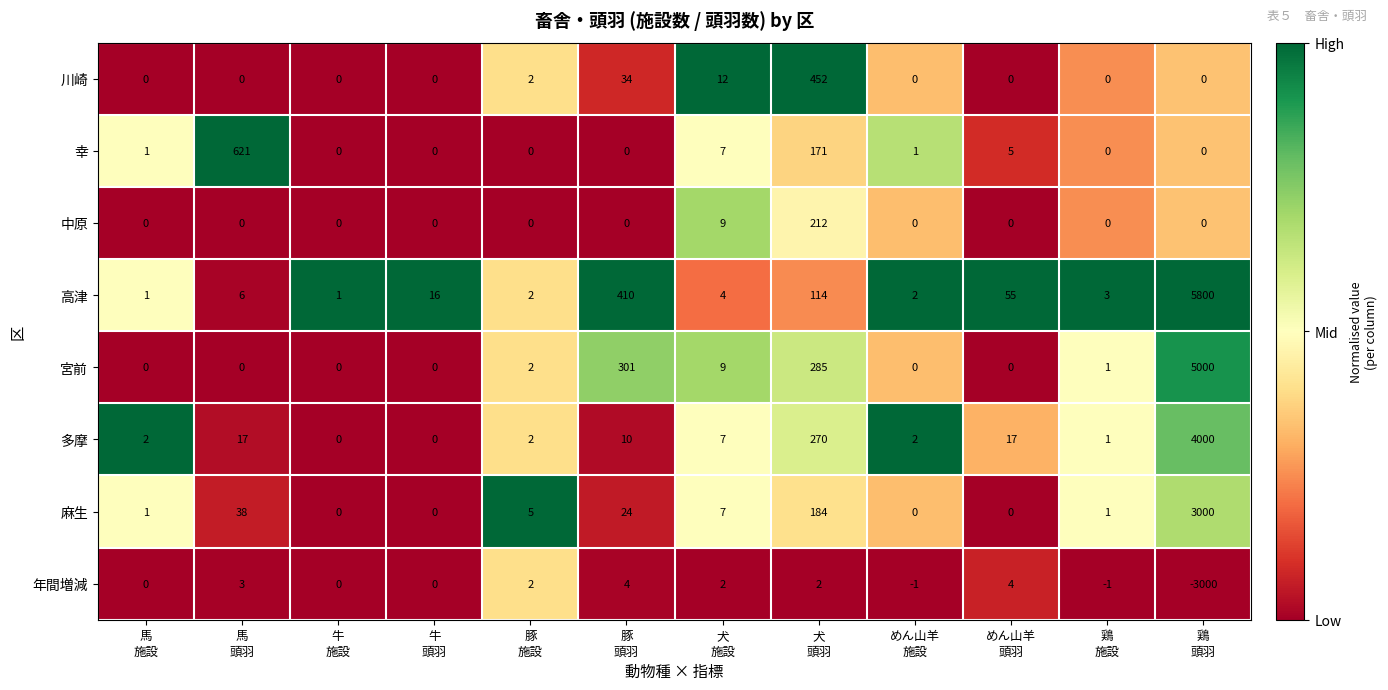

At which category is the sum across all series the highest?

鶏
頭羽